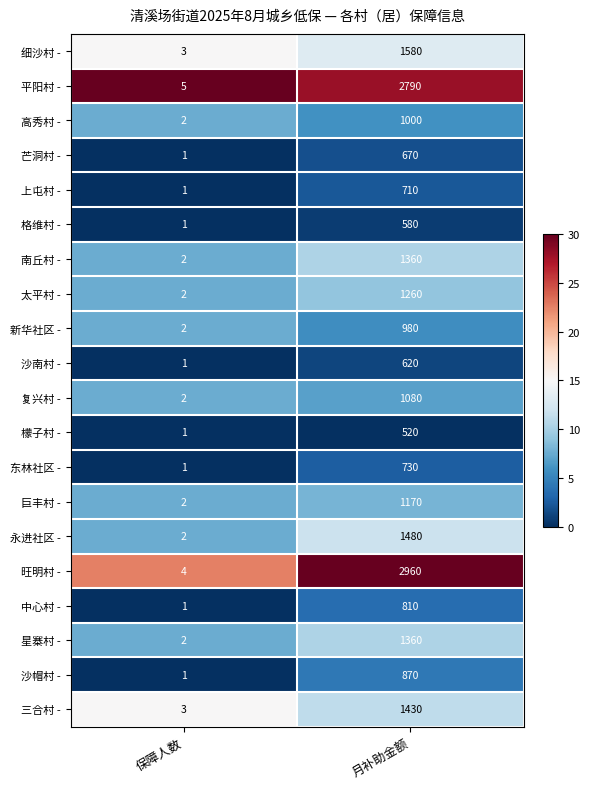

Rank the categories by 平阳村 - value from lowest to highest.

保障人数, 月补助金额